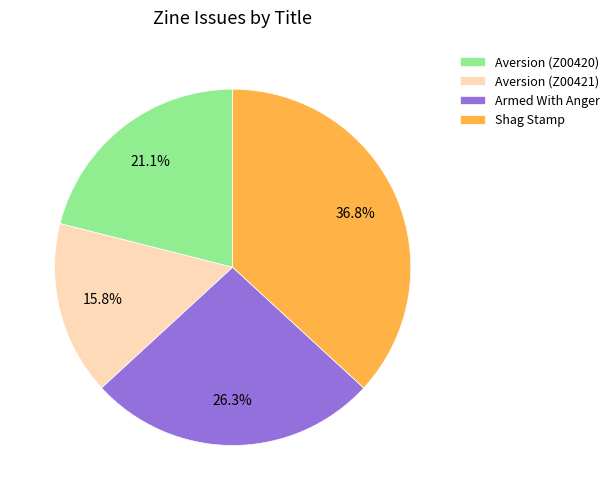

How many segments does this pie chart have?

4